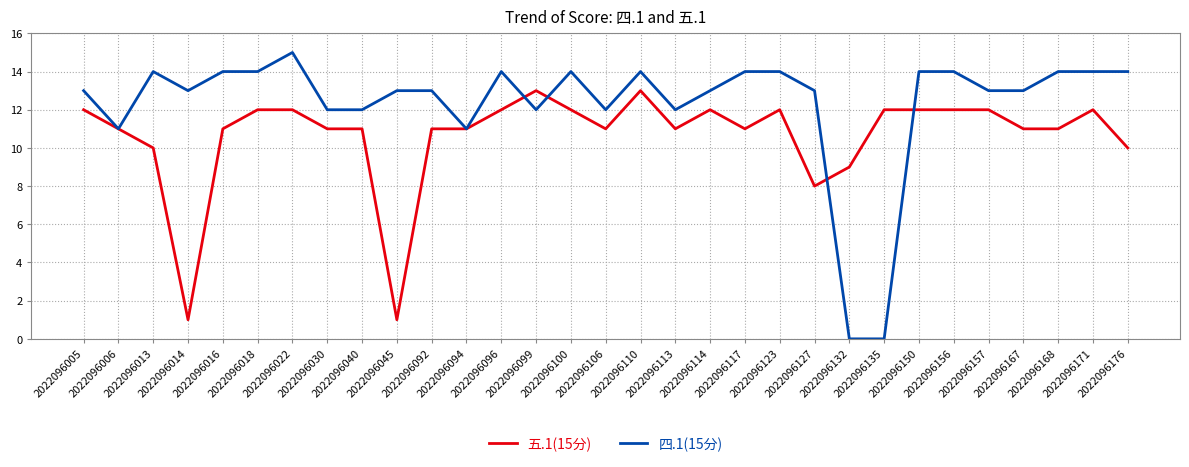

What is the greatest value displayed?

15